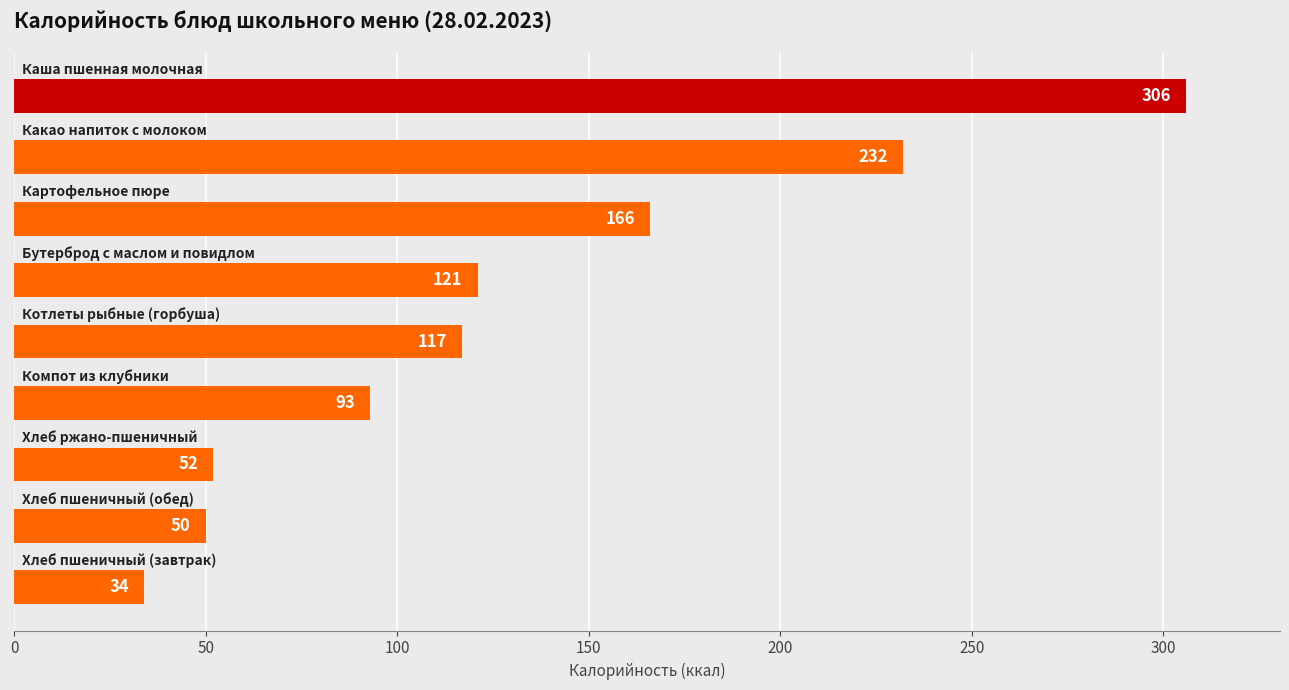

Reading top to bottom, what are all the values shown in this chart?

306	232	166	121	117	93	52	50	34